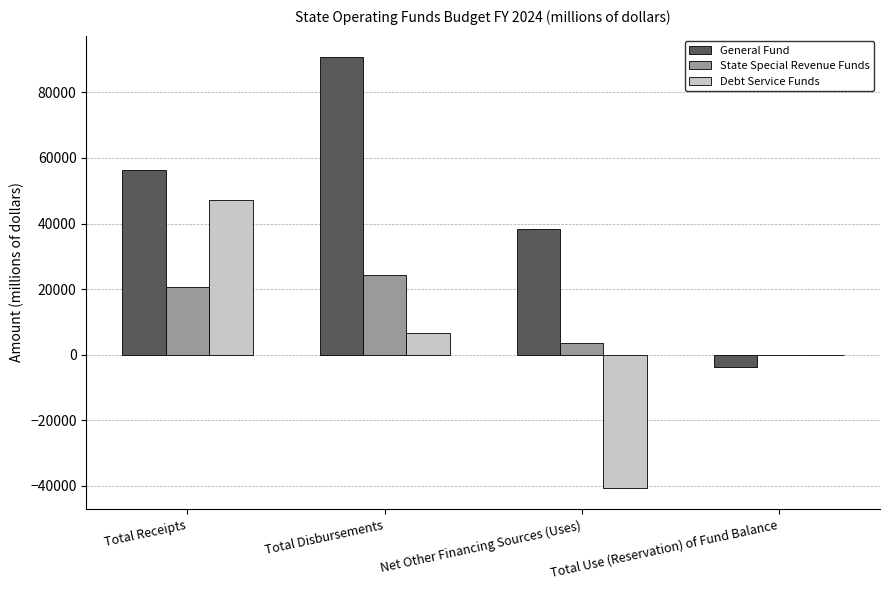

What is the sum of all Debt Service Funds values?

12980